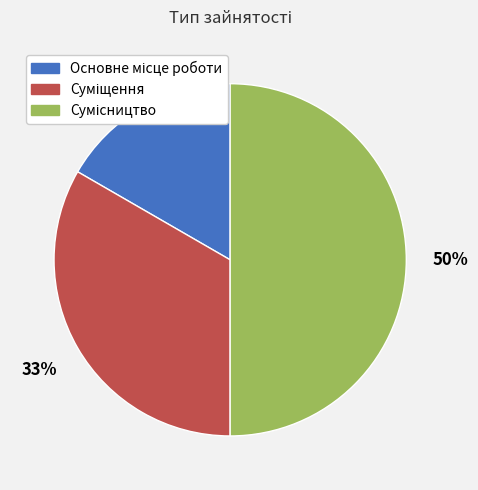

To the nearest percent, what is the average slice percentage?

33%